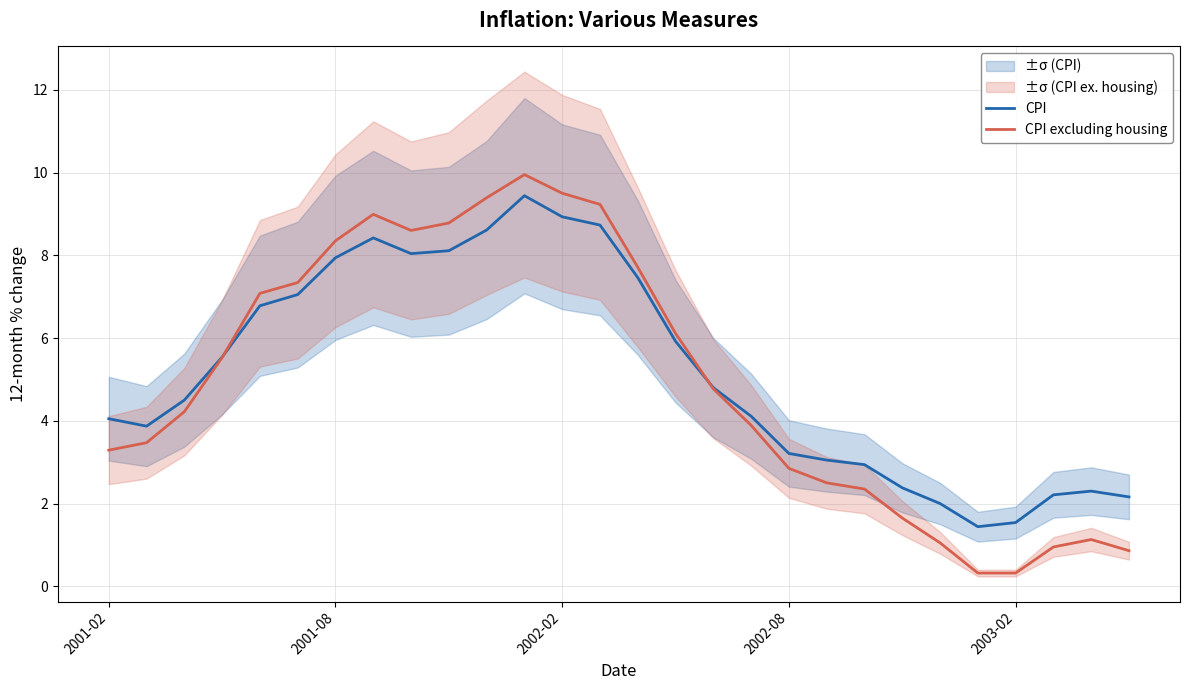

At how many categories does at least one series exceed 2?

25